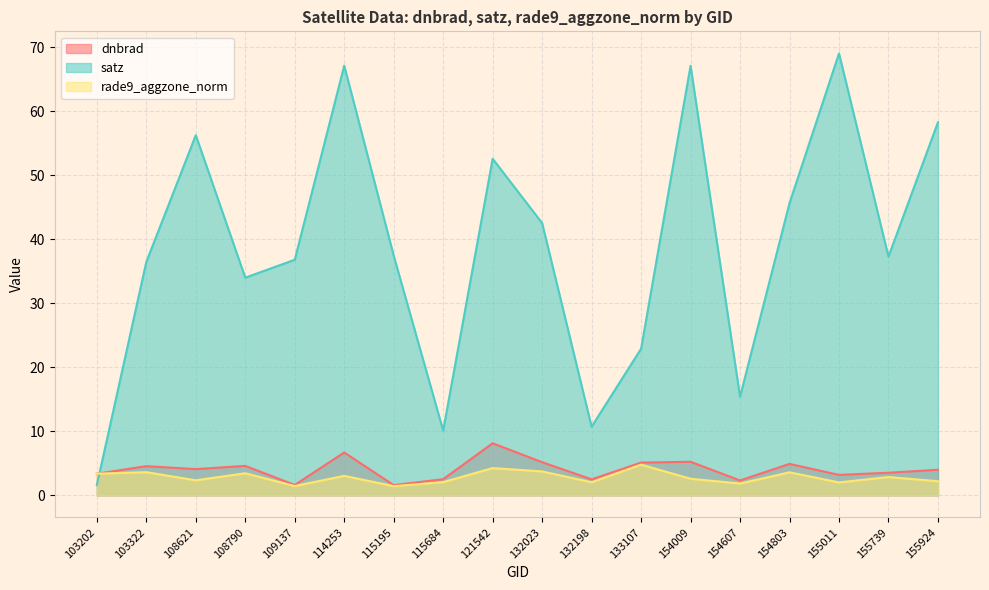

What is the sum of all satz values?

701.4